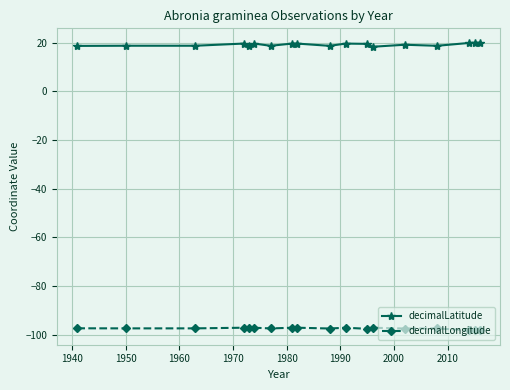

True or false: decimalLongitude has more than 2 points higher than both neighbors.

True